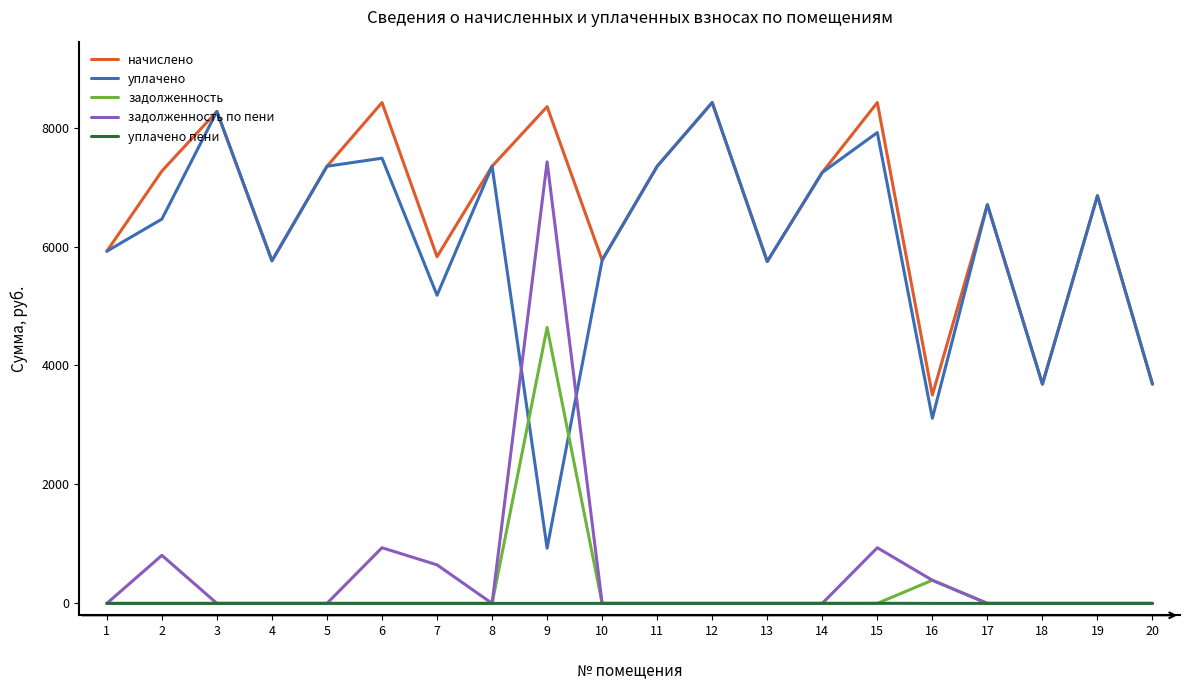

The value of уплачено at 3 is 3408.5. True or false?

False